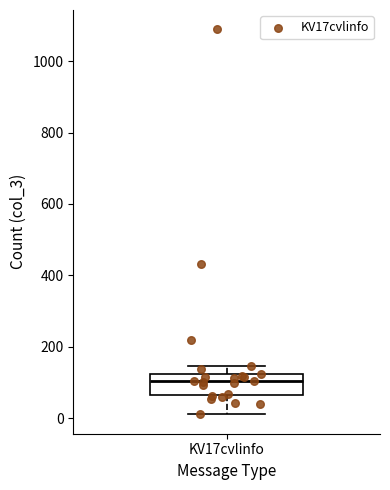

Read this box plot against the y-axis: the position of the median line, the range covered by the box, and the ends of both whiskers. The values are not printed on the chart, so give them approximately, as read against the axis.

median 100, box 60 to 120, whiskers 20 to 140